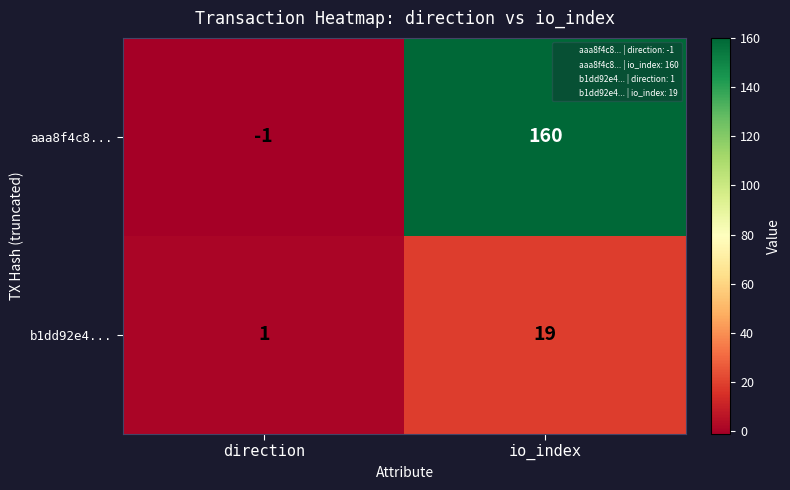

What is the difference between the highest and lowest values at direction?

2